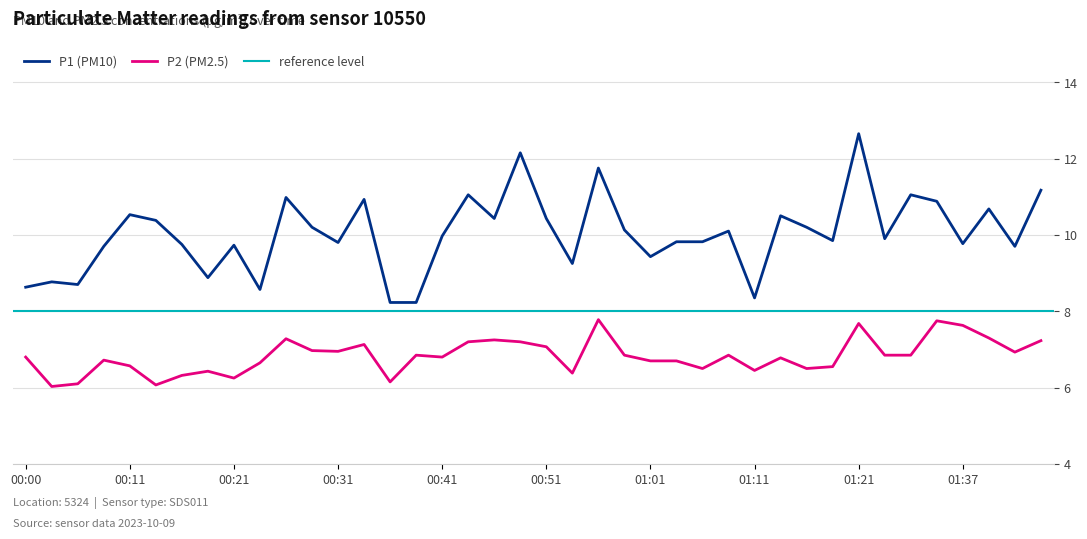

Read the P2 (PM2.5) value at 00:36.

6.2